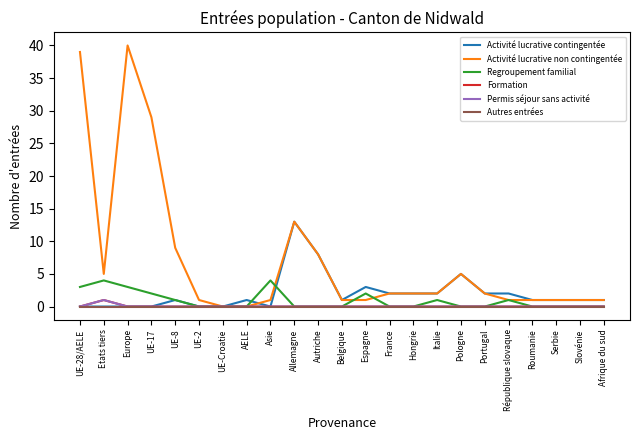

List the series in order of their peak value, lowest first.

Autres entrées, Formation, Permis séjour sans activité, Regroupement familial, Activité lucrative contingentée, Activité lucrative non contingentée